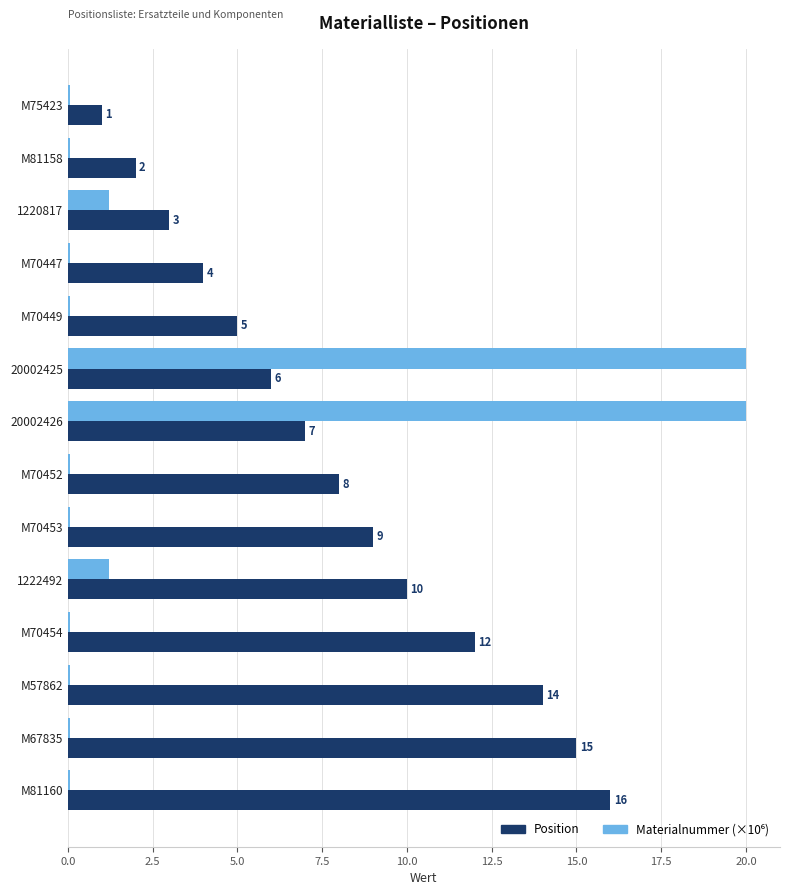

What is the maximum value shown in the chart?

20.0